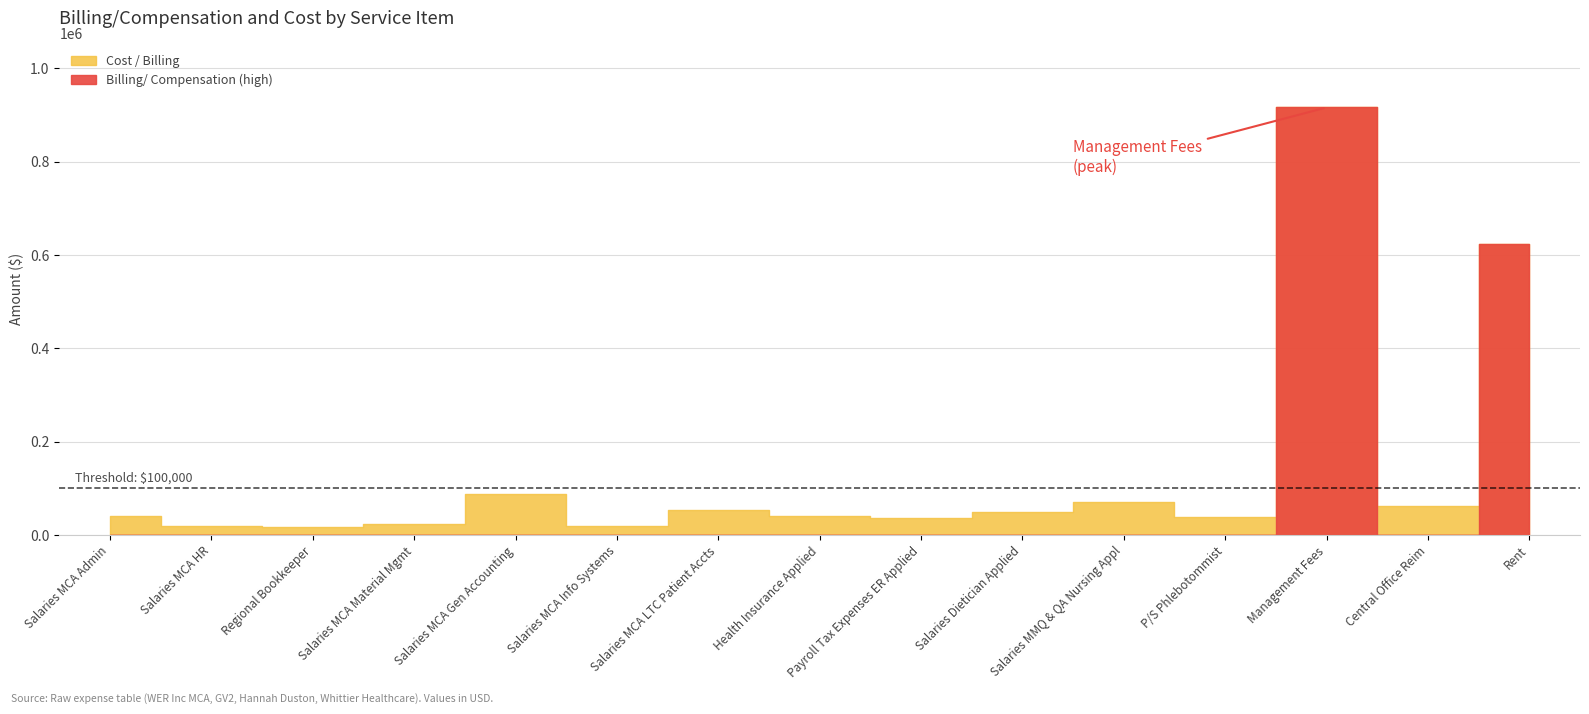

Which has a higher value, Salaries MCA Gen Accounting or Health Insurance Applied?

Salaries MCA Gen Accounting